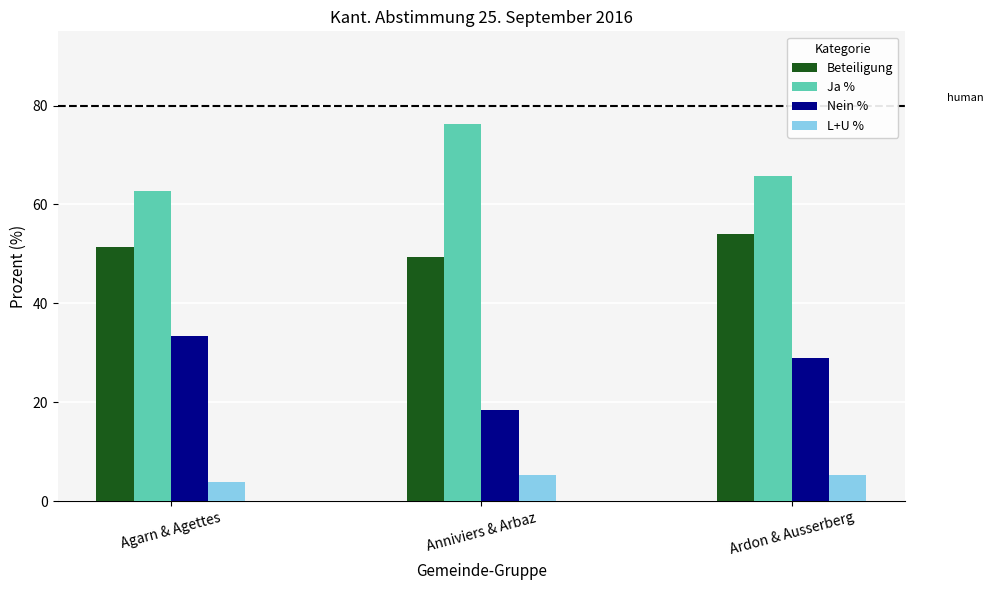

What are all the series names shown in the legend?

Beteiligung, Ja %, Nein %, L+U %